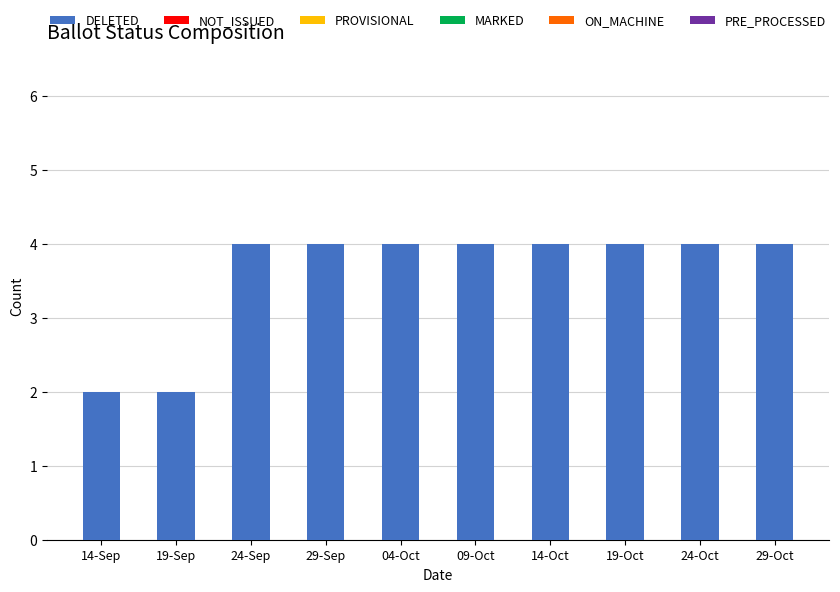

Does the chart contain stacked bars?

No